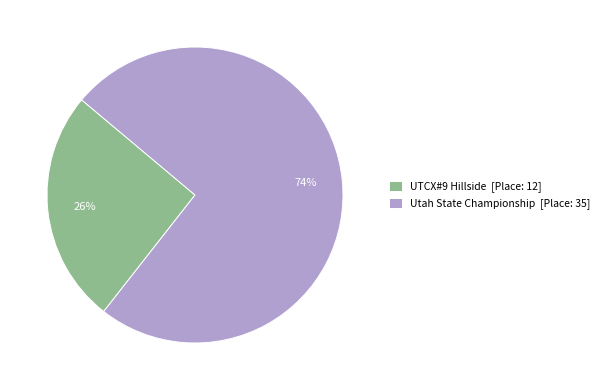

Count the number of slices in the pie.

2